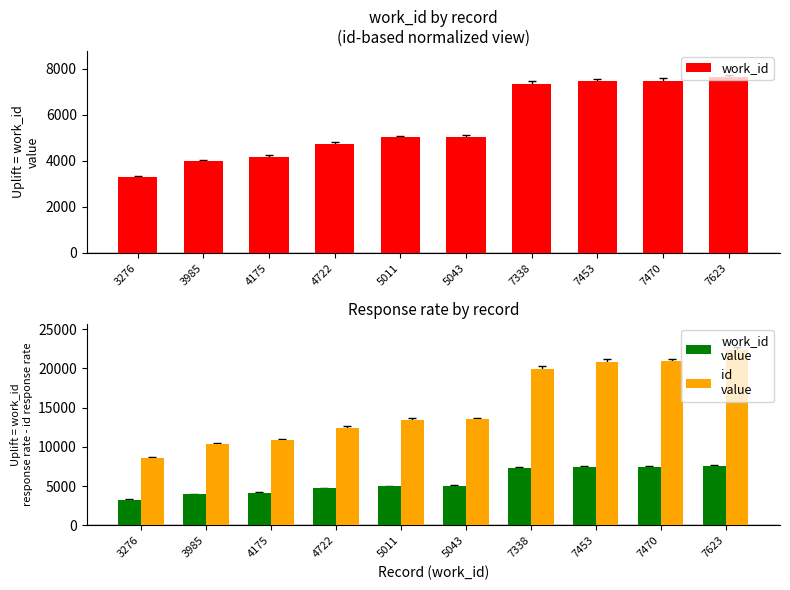

Where does the work_id series first go above 5043?

7338